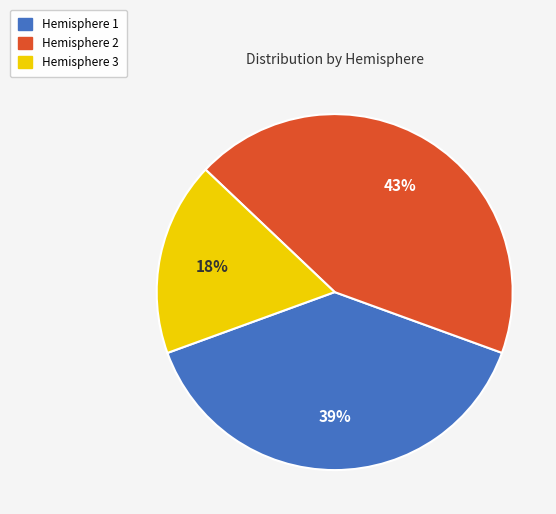

Which slice is the smallest?

Hemisphere 3